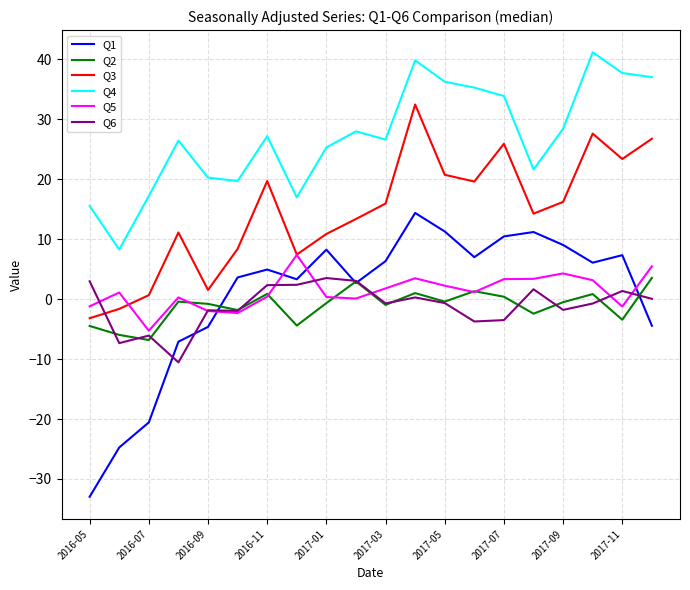

Which series has the largest total across all categories?

Q4